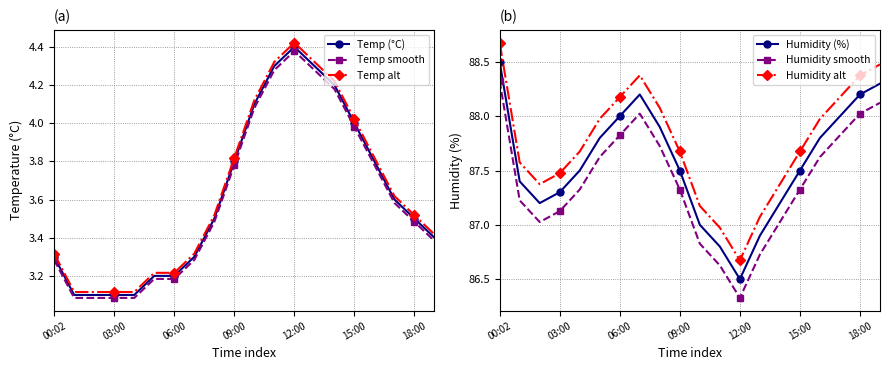

True or false: Temp (°C) has more than 1 interior local peaks.

False